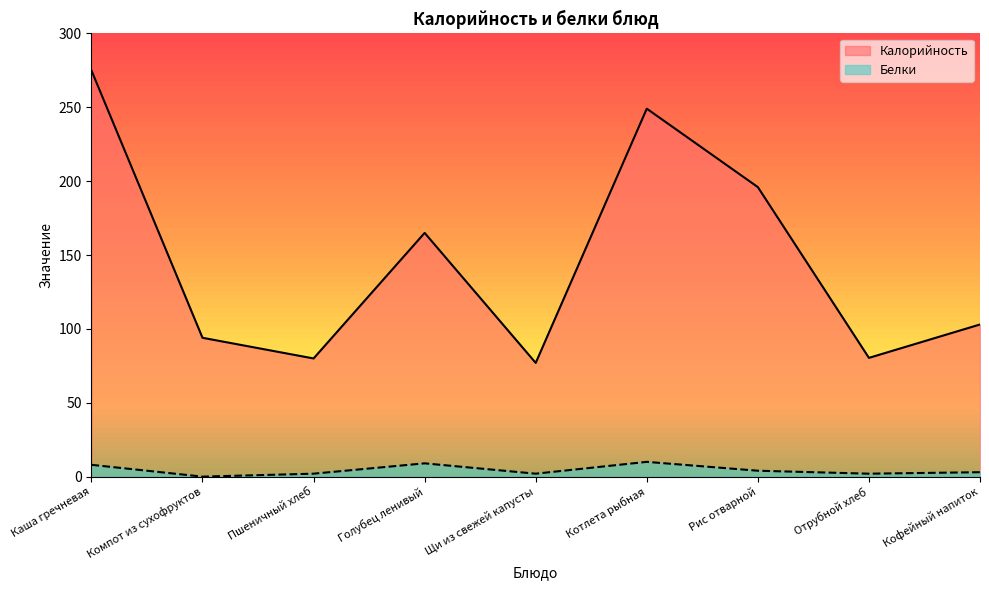

At which category does Калорийность reach its first local peak?

Голубец ленивый